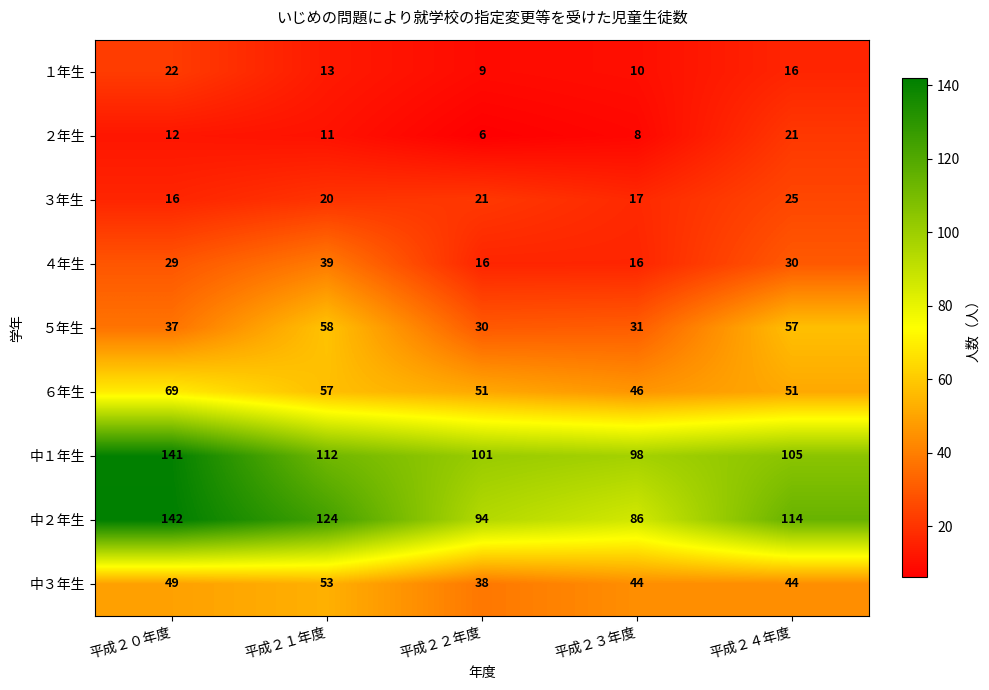

What is the approximate value of 中３年生 at 平成２０年度, to the nearest 10?

50